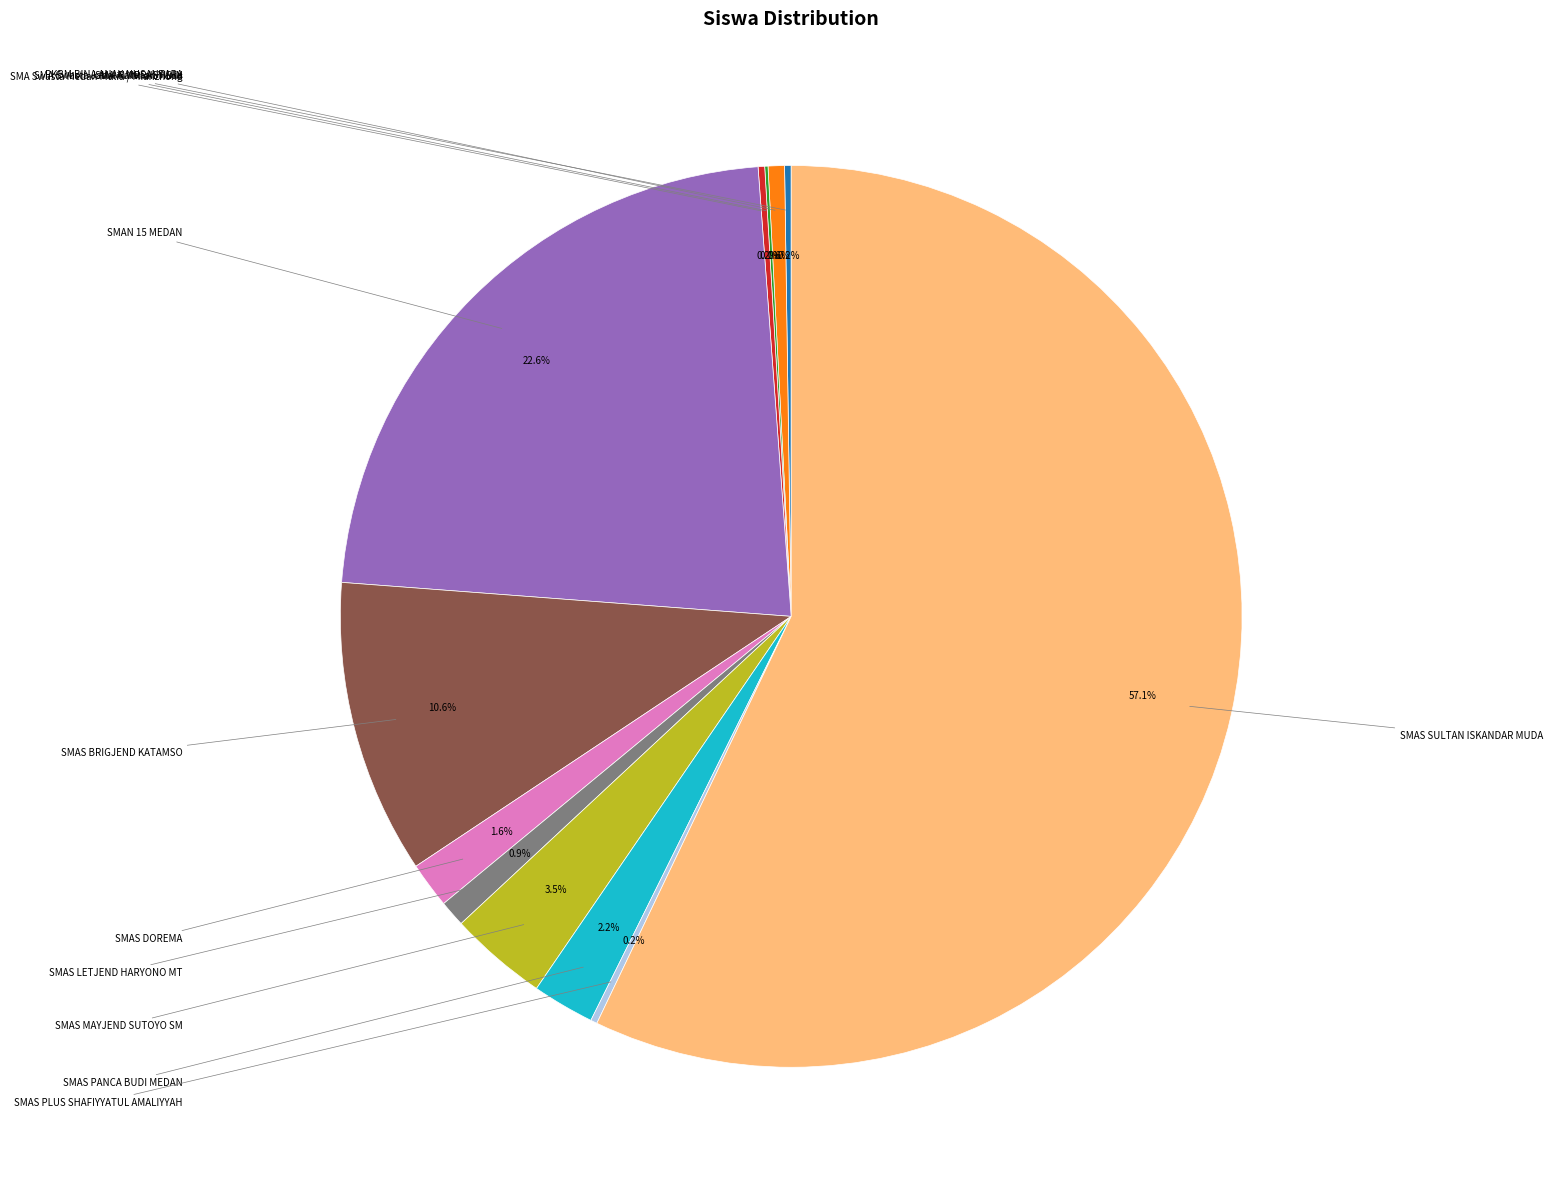

Does any single category account for the majority?

Yes